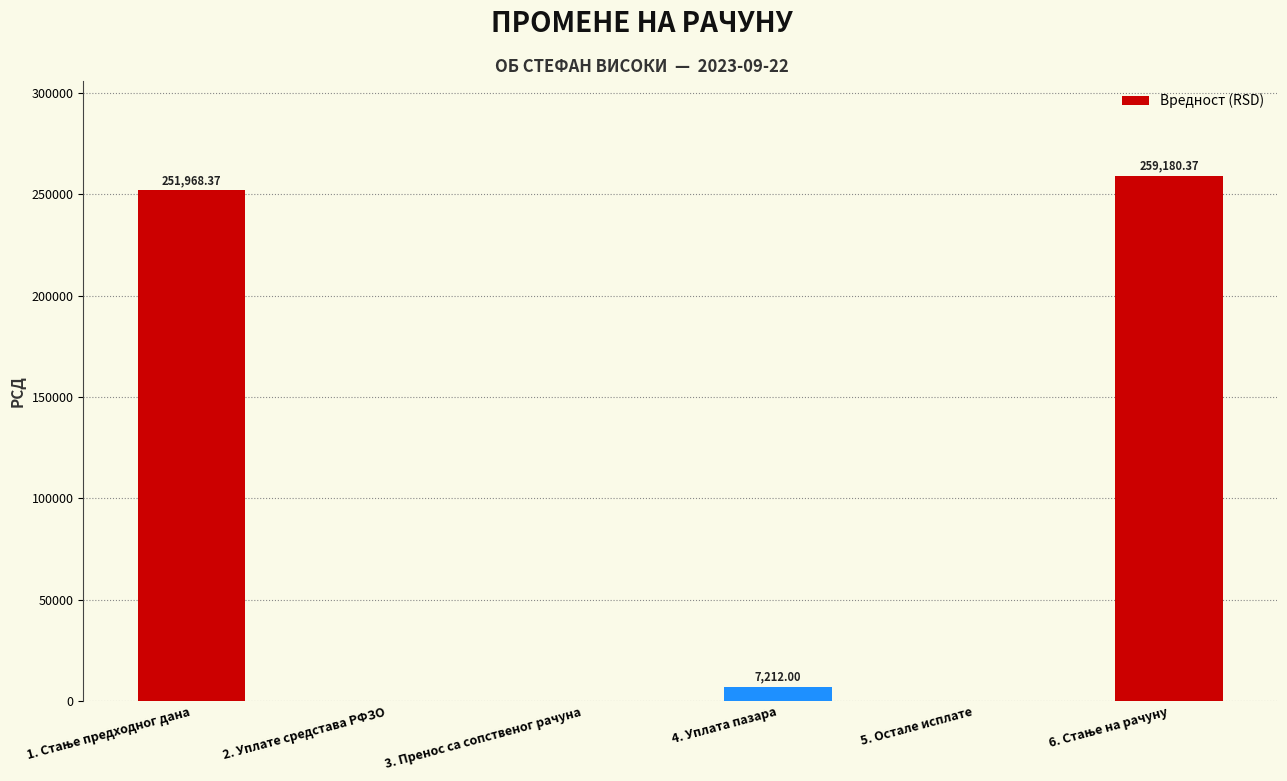

What is the change in value from 2. Уплате средстава РФЗО to 4. Уплата пазара?

+7212.0